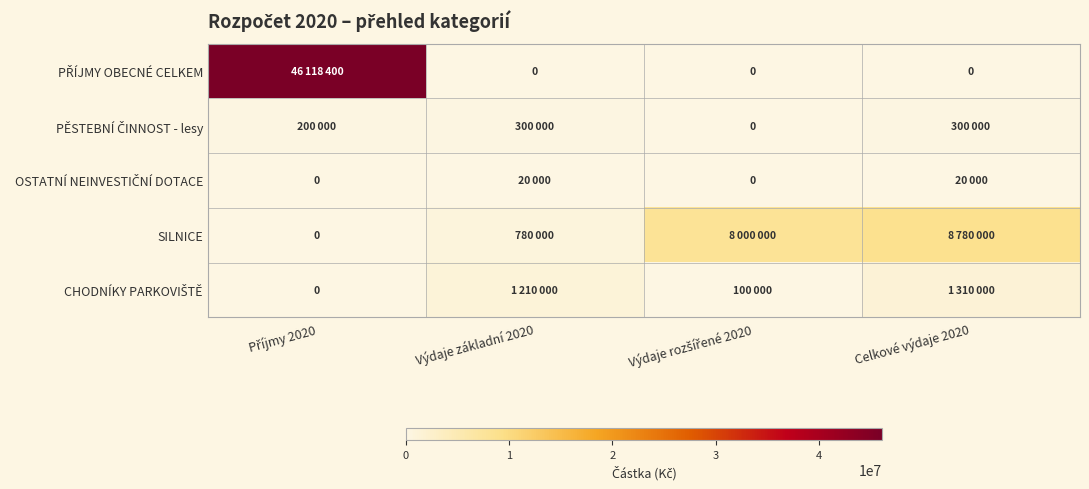

What is the sum of all SILNICE values?

17560000